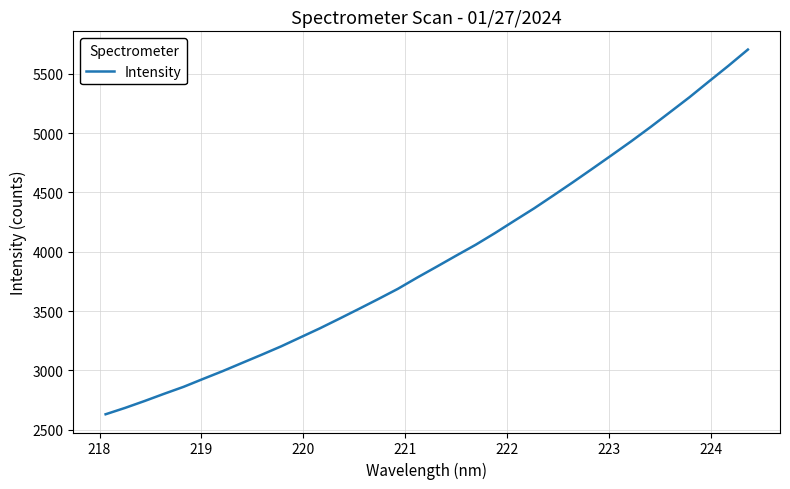

What is the smallest value displayed?

2630.4